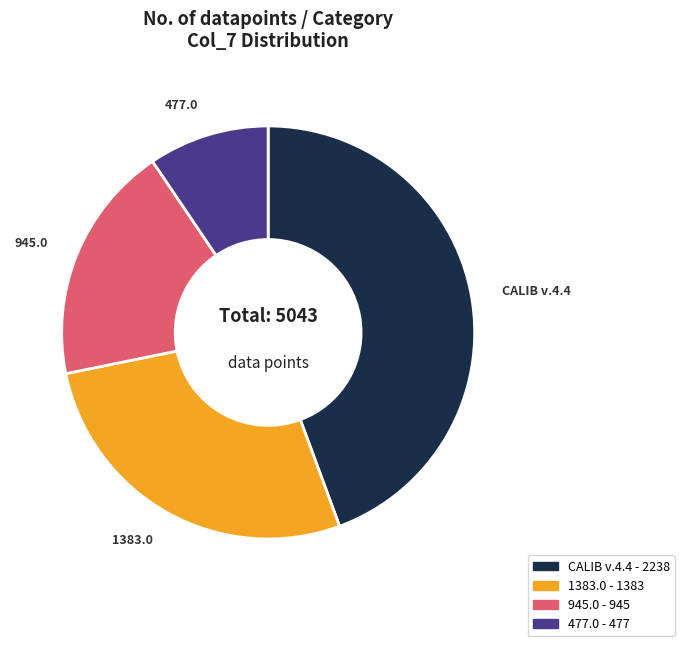

Is there a majority slice in this chart?

No